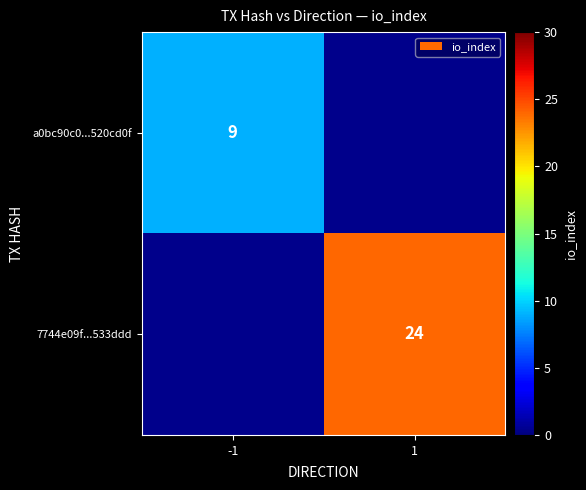

The value of a0bc90c0...520cd0f at -1 is 9. True or false?

True